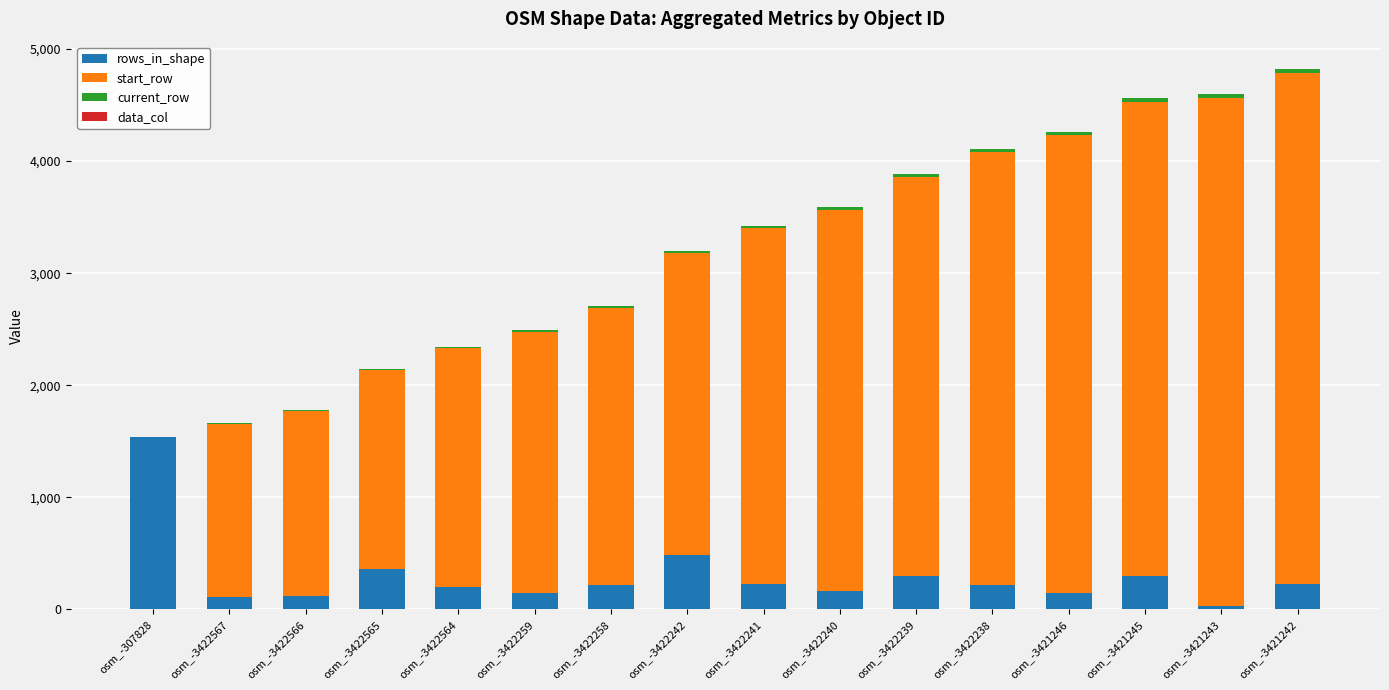

Which category has the highest value in the rows_in_shape series?

osm_-307828